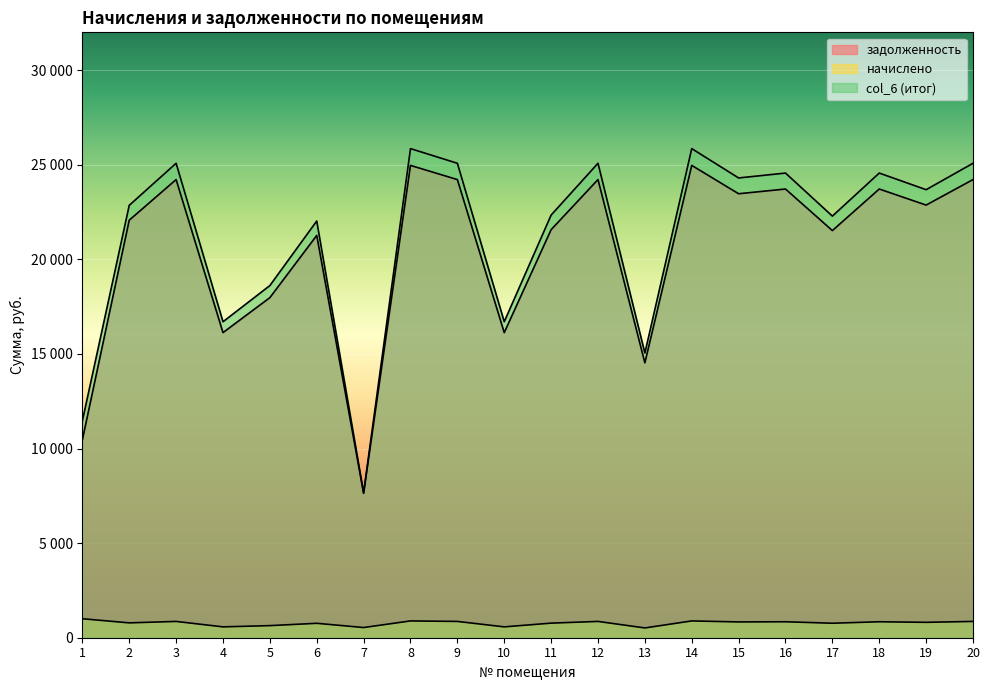

True or false: начислено has more than 1 points higher than both neighbors.

True